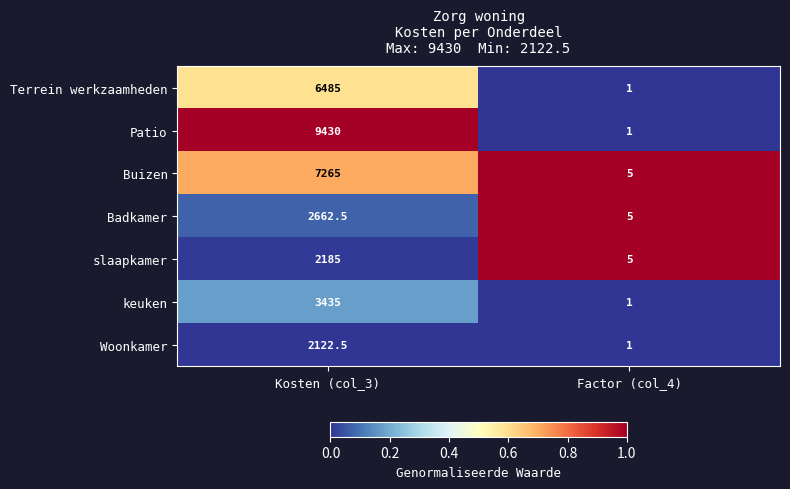

What is the spread (max minus min) of values at Factor (col_4)?

4.0